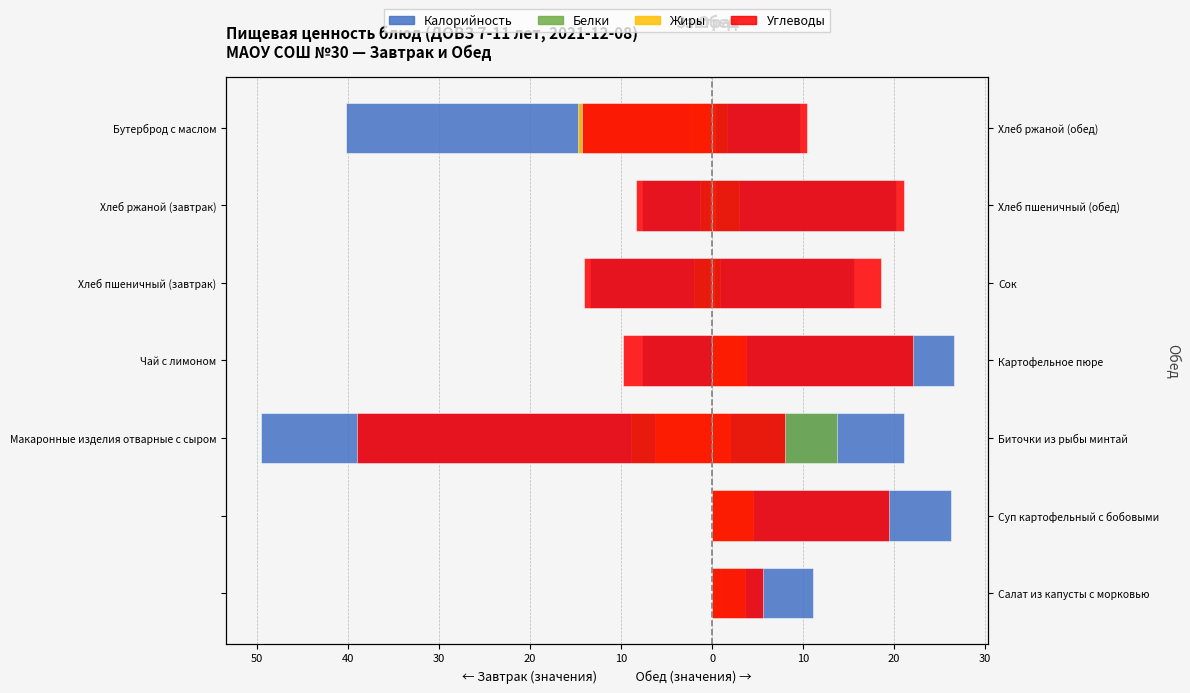

How many bars are there in total?

20